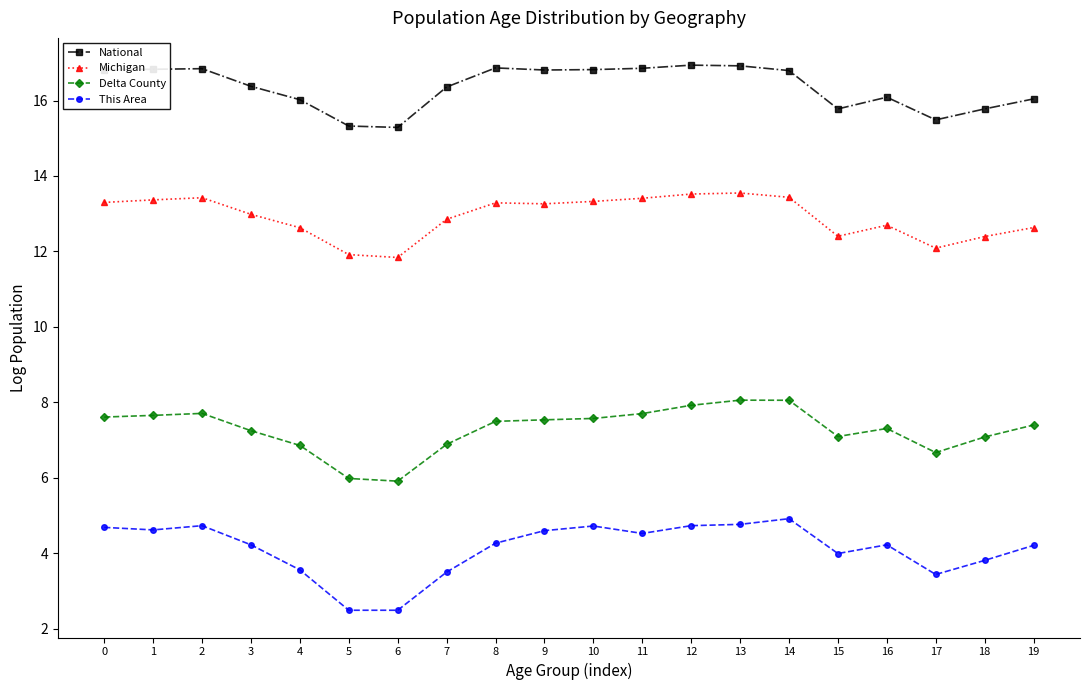

Is it true that This Area equals 1.1 at 16?

False